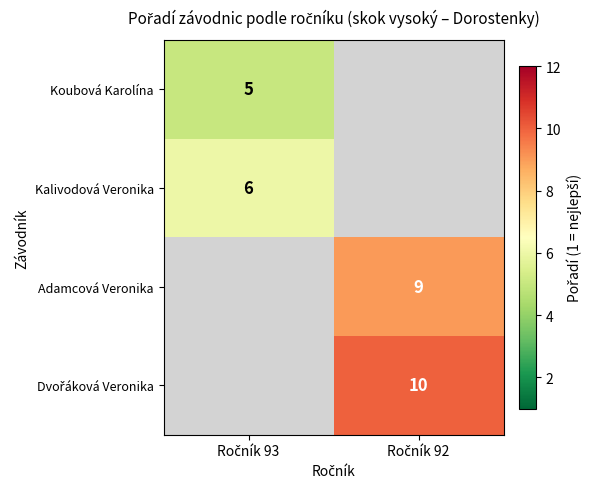

True or false: Adamcová Veronika has a value of 15.3 at Ročník 92.

False